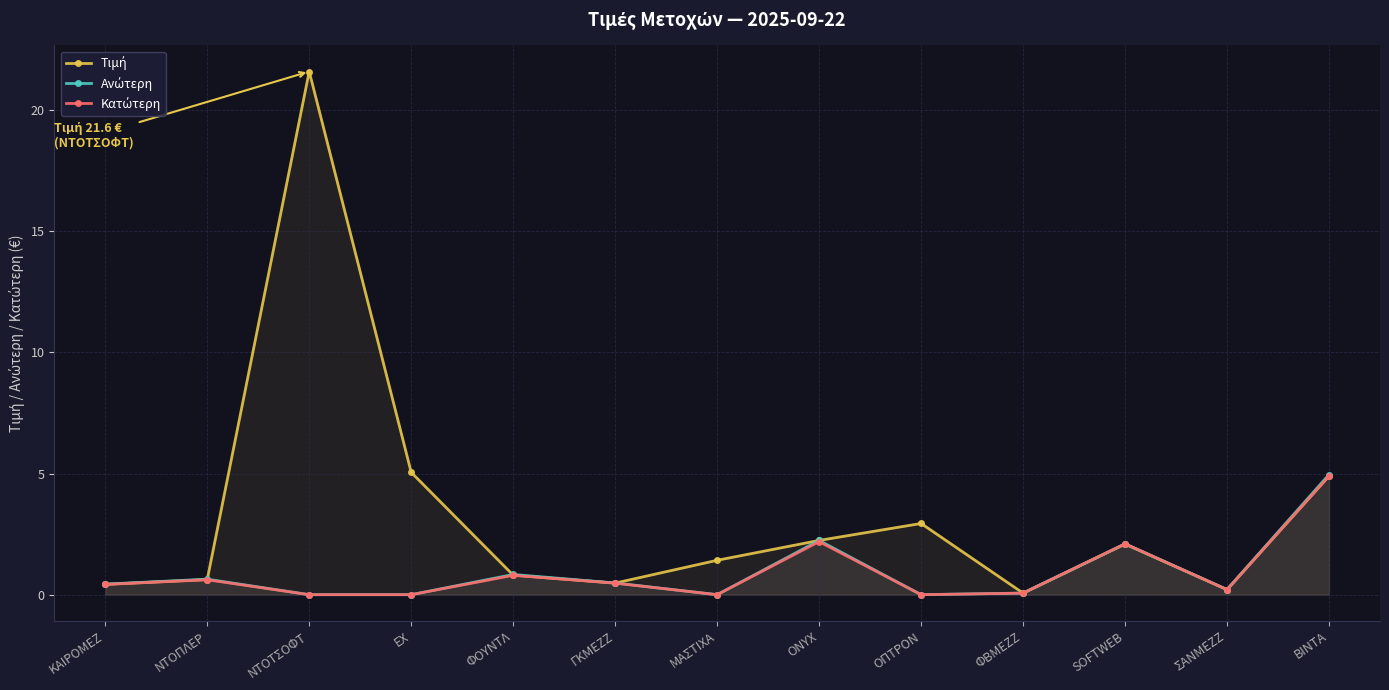

How many data points in Κατώτερη are above 0?

9